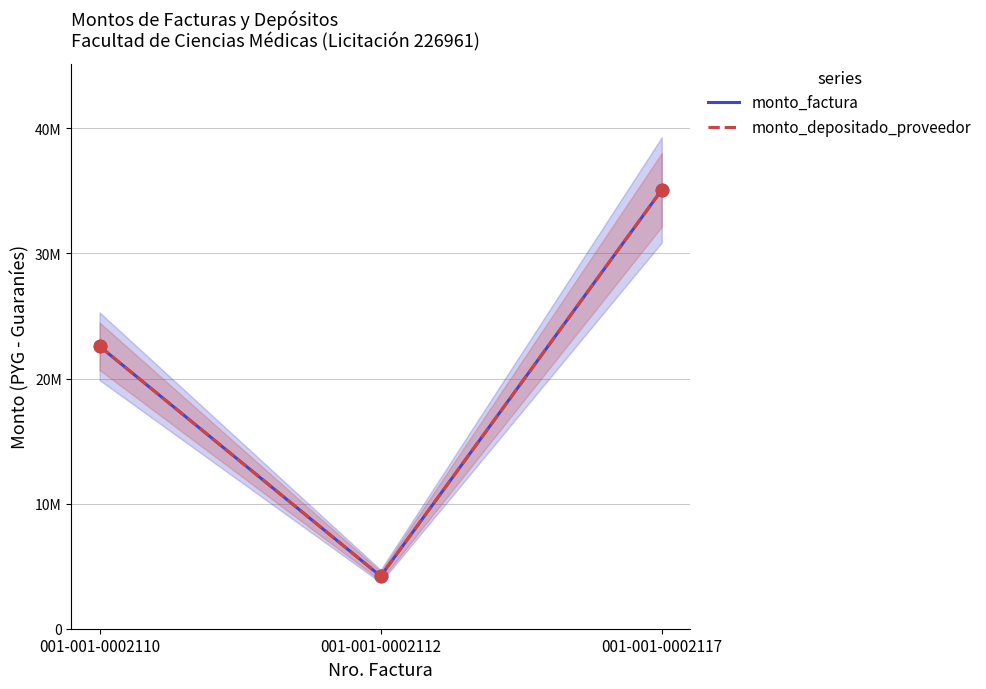

What is the total value across all series at 001-001-0002117?

70160000